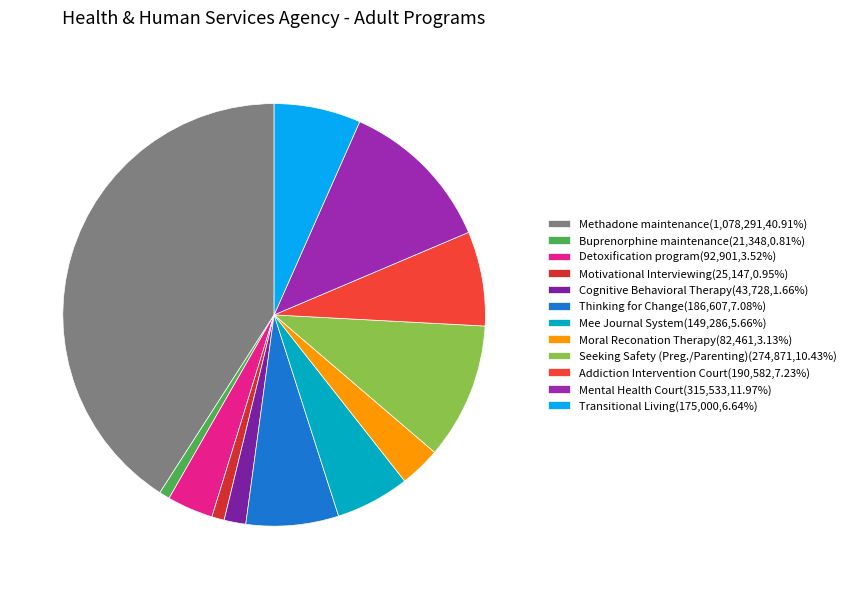

Does Moral Reconation Therapy account for over 50% of the chart?

No